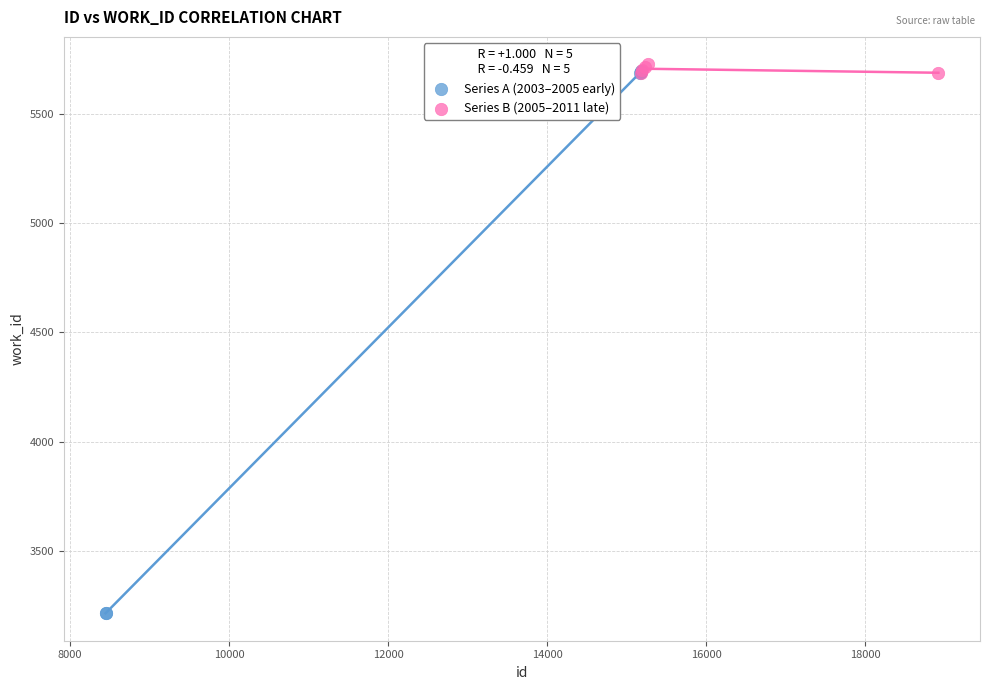

Which series reaches the minimum Y coordinate?

Series A (2003–2005 early)